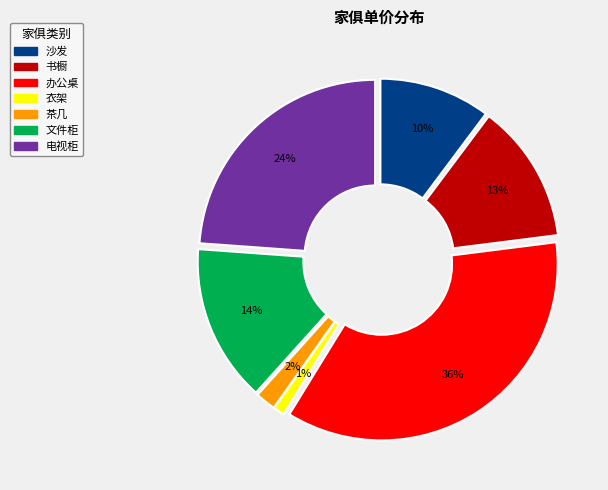

Between 书橱 and 茶几, which is larger?

书橱